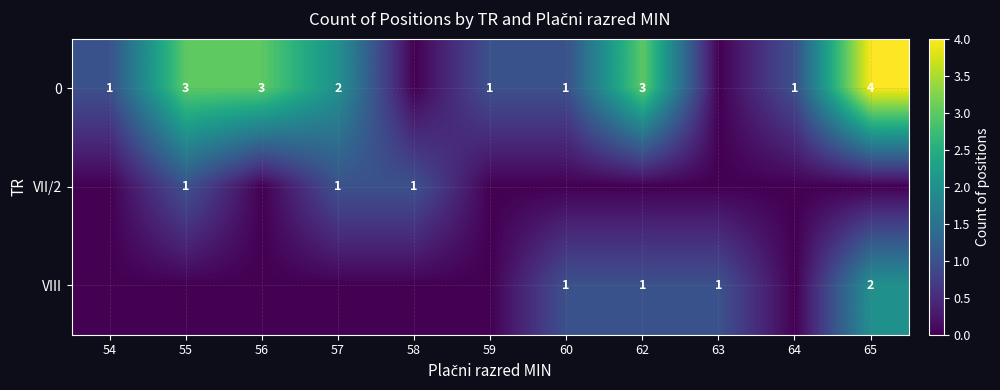

Which has a higher value, 62 or 59?

62